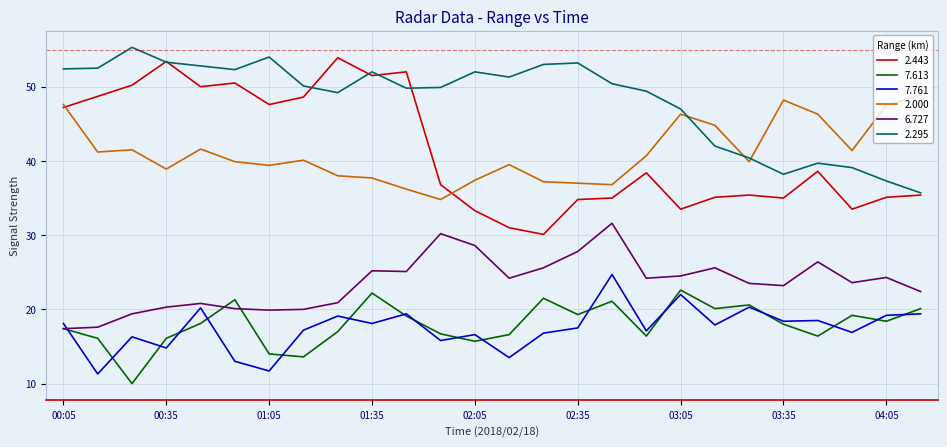

Which series has the widest spread of values?

2.443